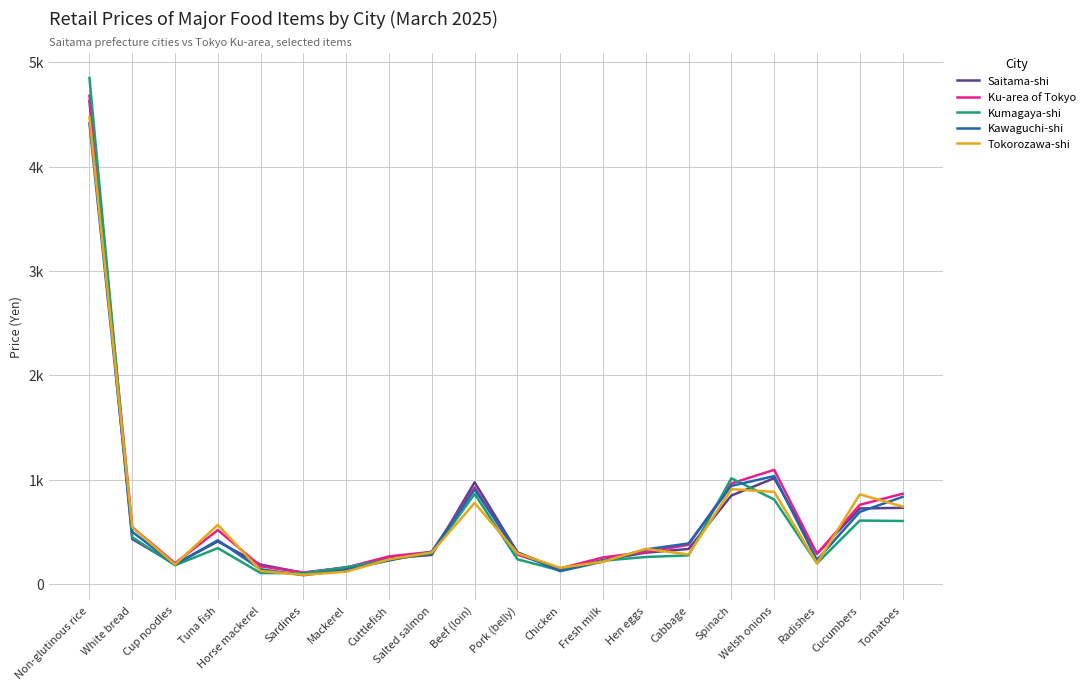

At which label does Ku-area of Tokyo first exceed 307?

Non-glutinous rice